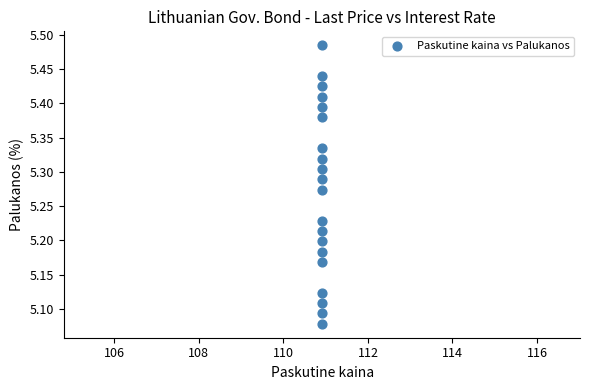

What is the range of Y values (max minus min)?

0.4